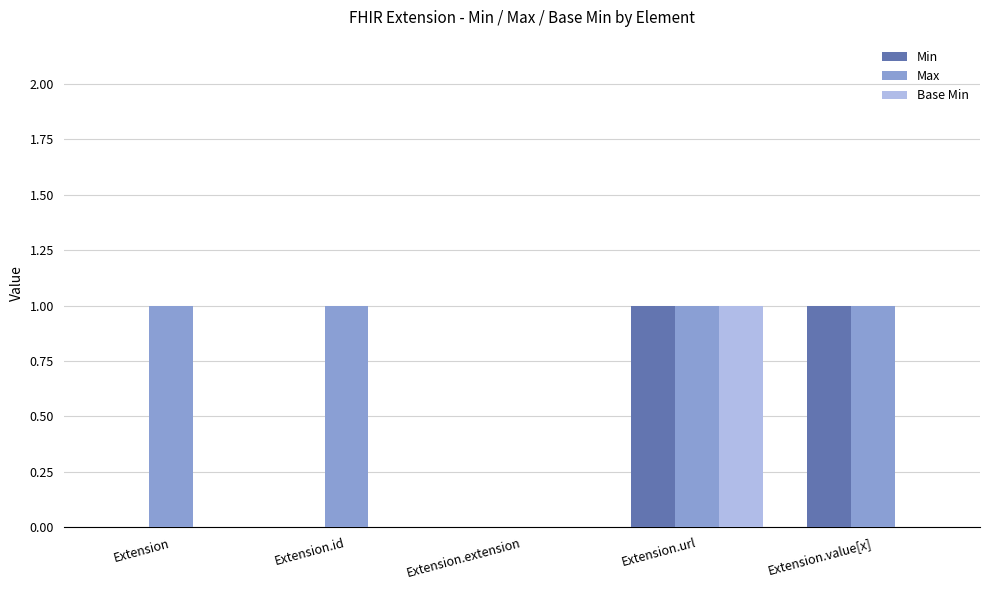

Is the value of Min at Extension greater than the value of Max at Extension.value[x]?

No